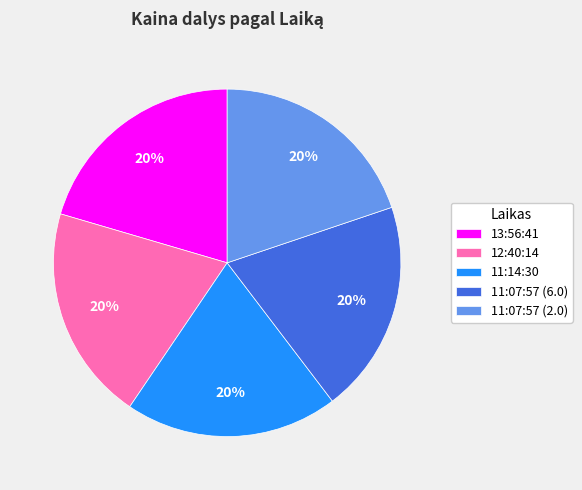

Does 11:14:30 represent more than half of the total?

No